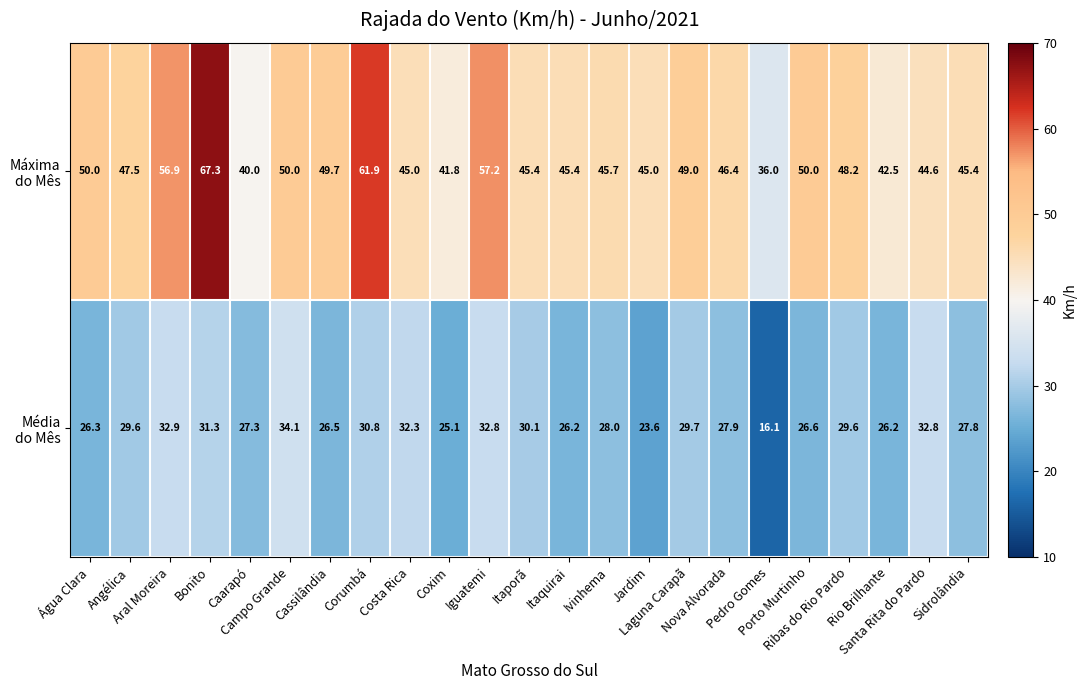

What is the smallest value displayed?

16.1